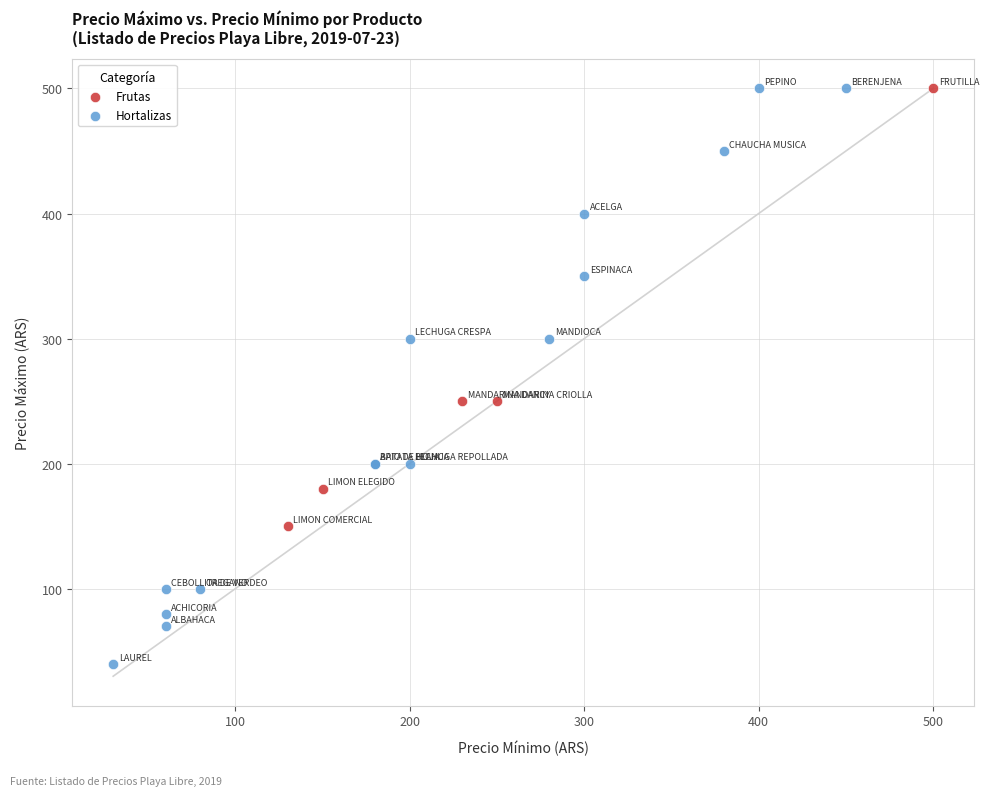

What are all the series names shown in the legend?

Frutas, Hortalizas